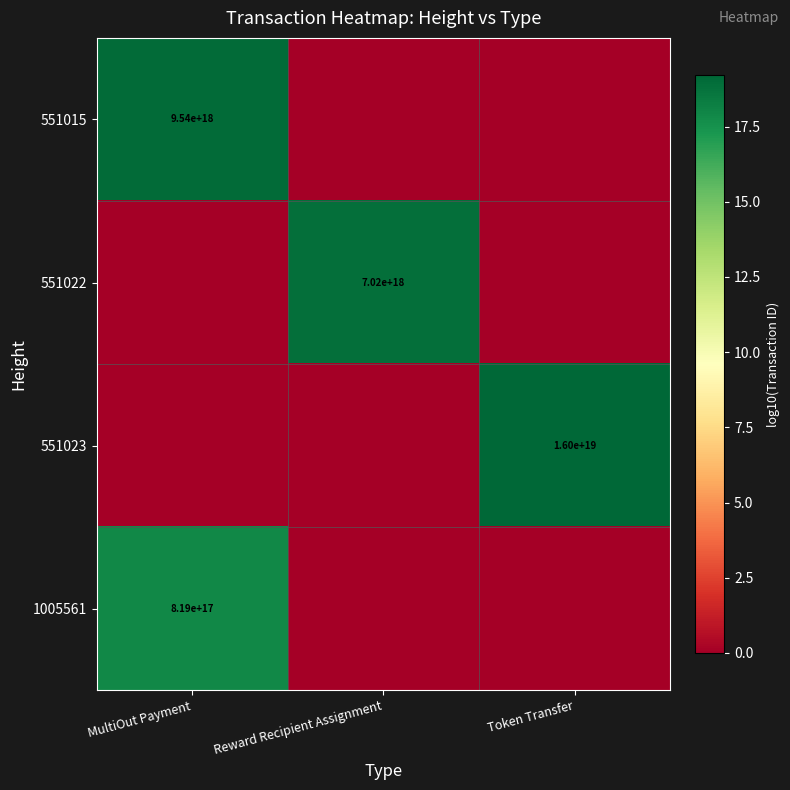

Is it true that 551015 equals 15286492874914052096 at MultiOut Payment?

False